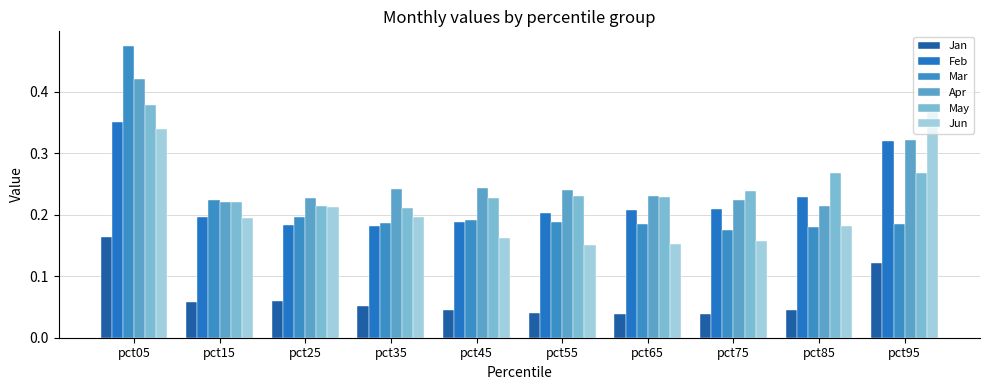

How many bars are there in total?

60